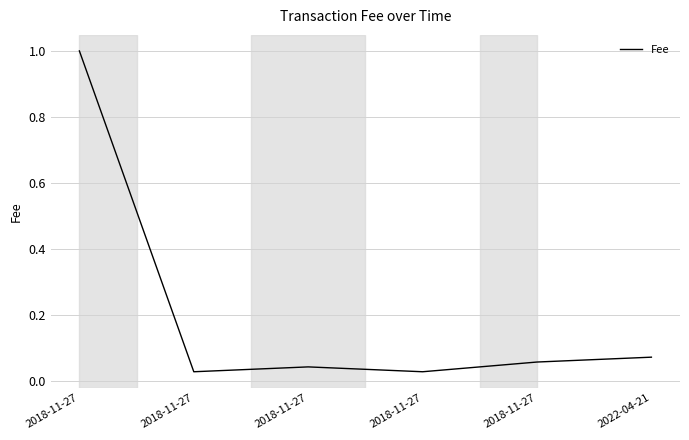

True or false: the data has more than 2 interior local peaks.

False